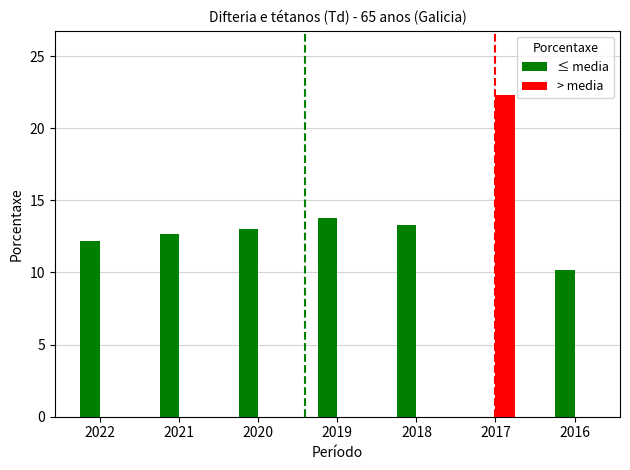

Reading right to left, transcribe all the data shown in this chart.

≤ media: 10.2	0.0	13.3	13.8	13.0	12.7	12.2
> media: 0.0	22.3	0.0	0.0	0.0	0.0	0.0